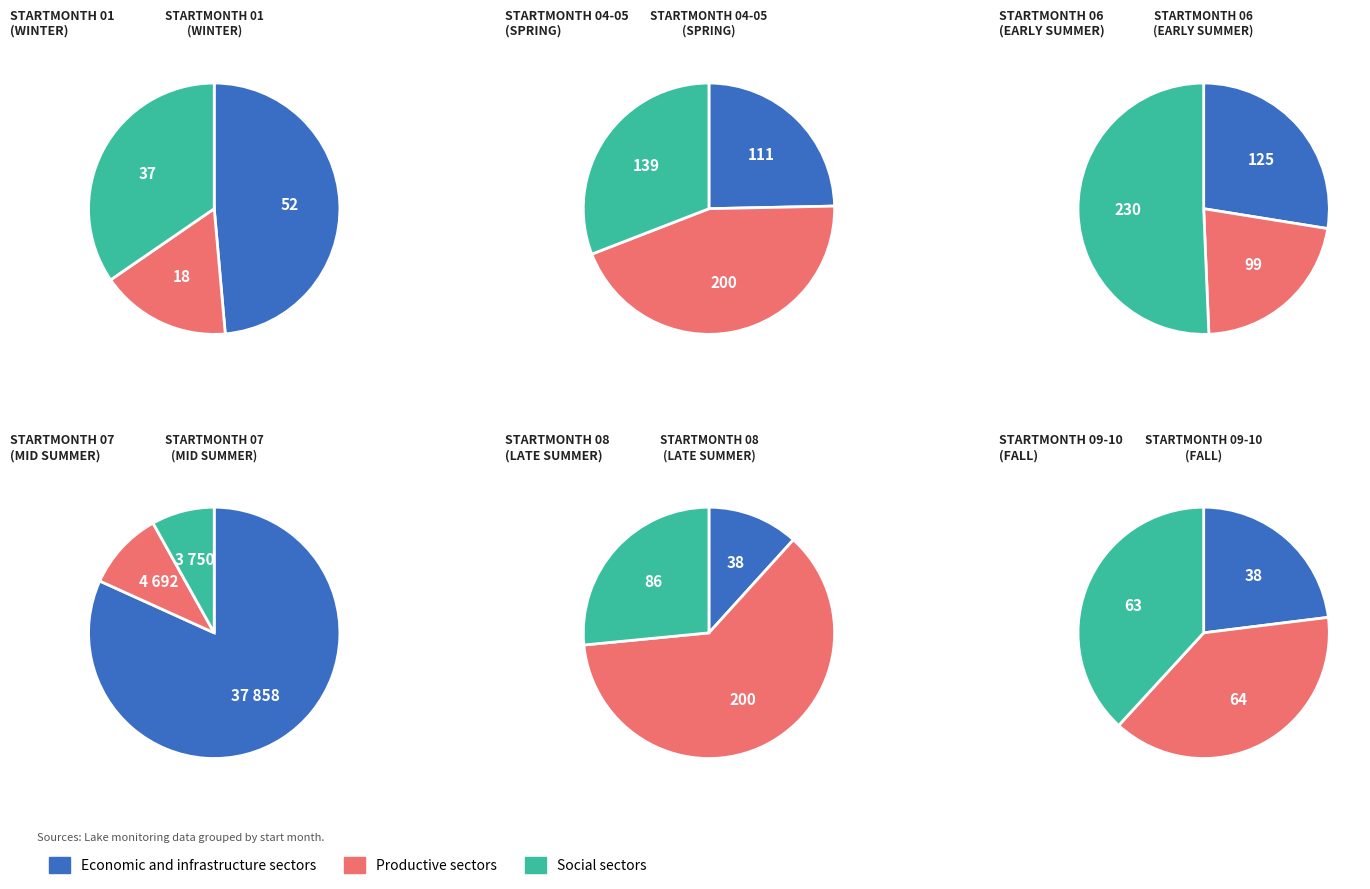

Which category has the biggest portion of the pie?

07